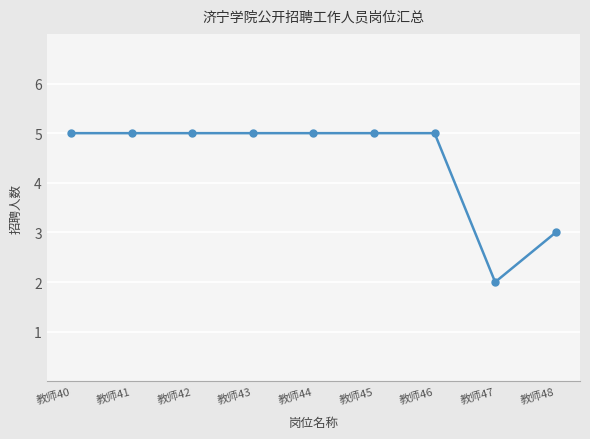

What is the average value?

4